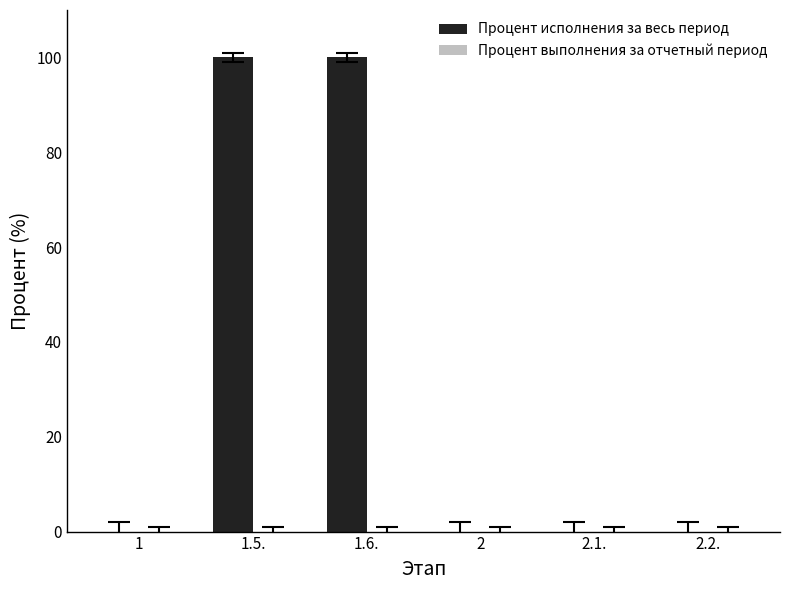

What is the change in value from 1.5. to 2.1.?

-100